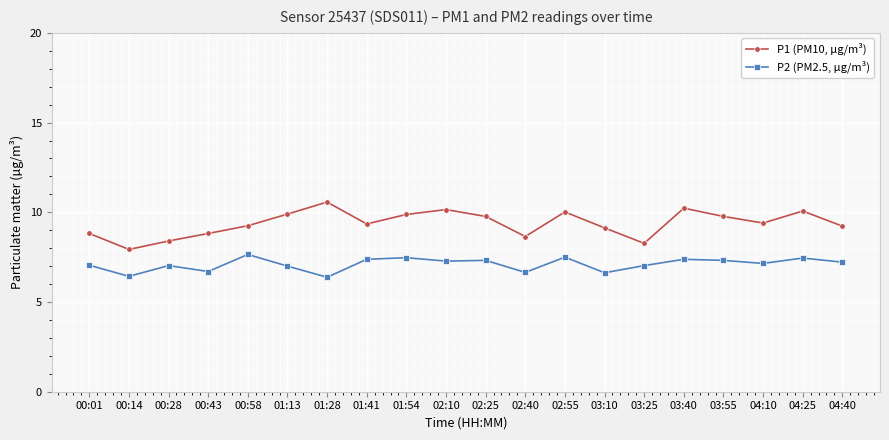

True or false: P2 (PM2.5, µg/m³) has more than 2 interior local peaks.

True